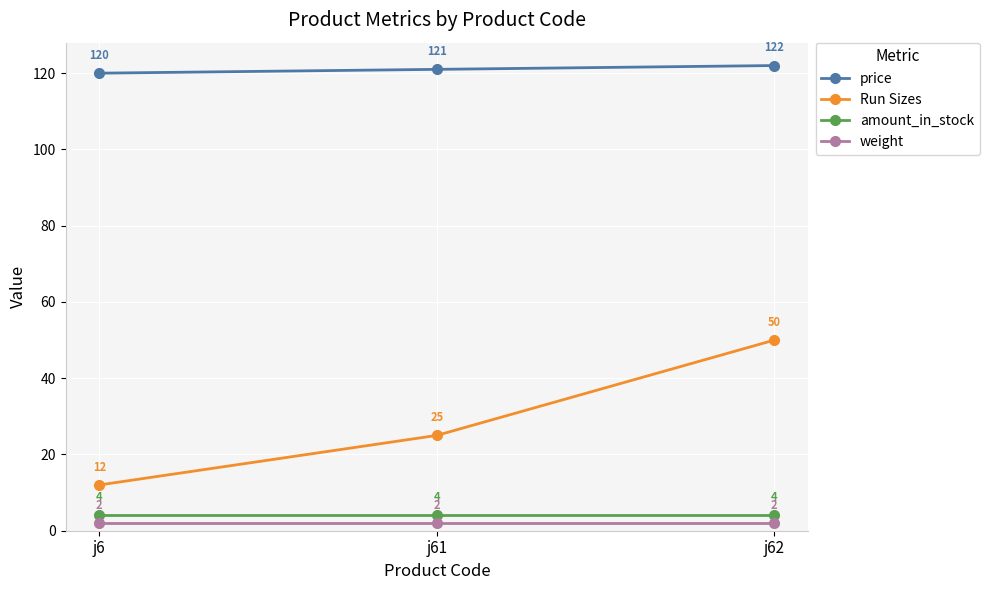

Reading right to left, transcribe all the data shown in this chart.

price: 122	121	120
Run Sizes: 50	25	12
amount_in_stock: 4	4	4
weight: 2	2	2